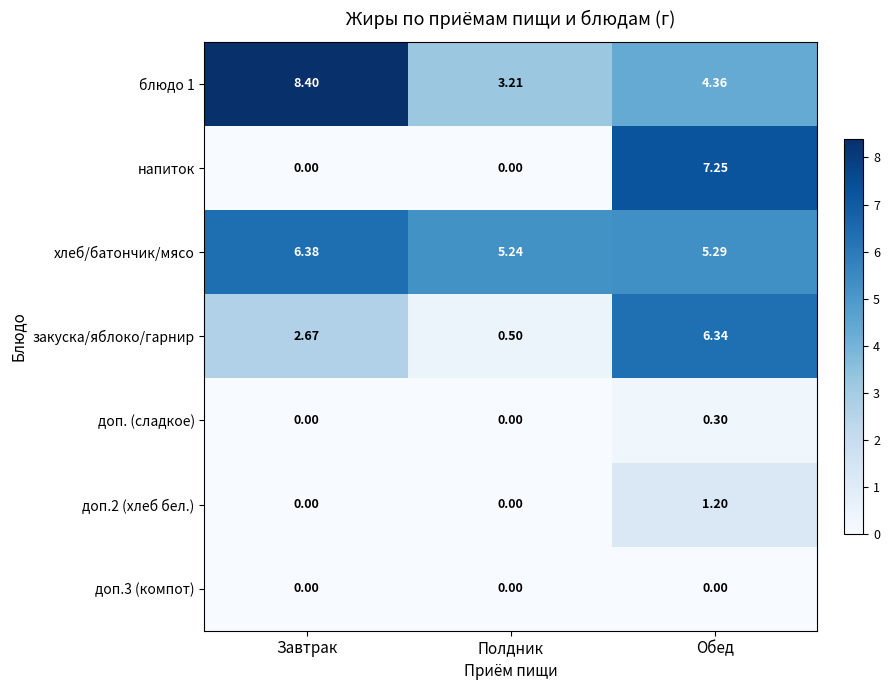

Count the number of categories in the chart.

3